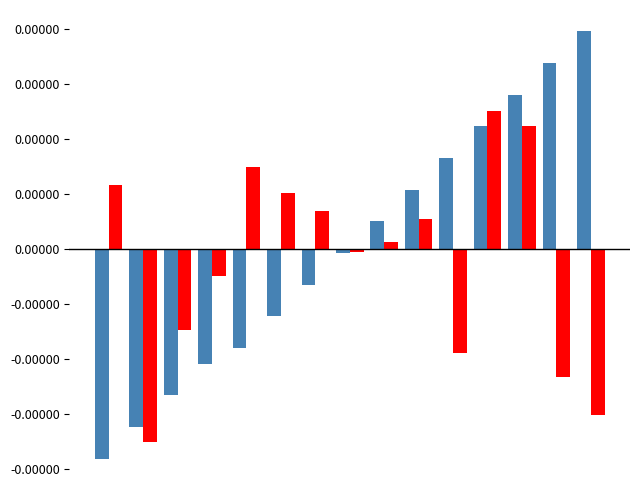

Does the chart contain stacked bars?

No